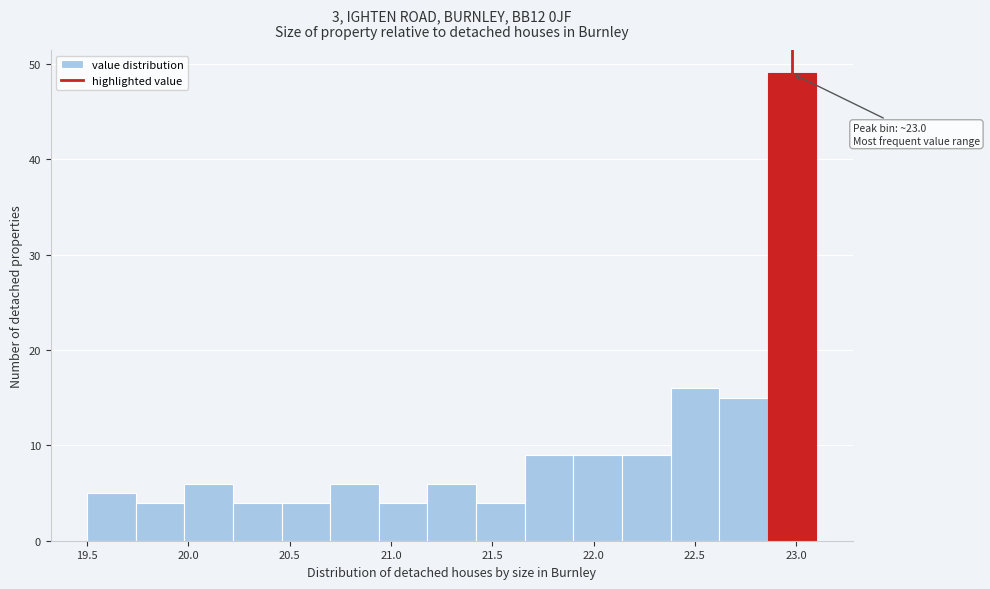

Over which range of the x-axis is the bar tallest?

22.86 to 23.10